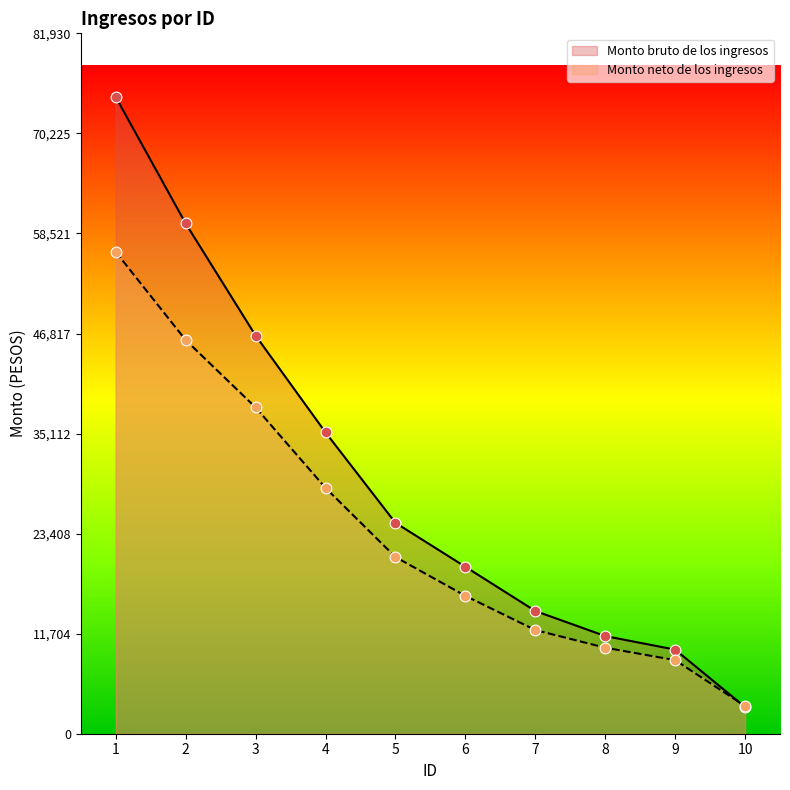

Which series reaches the minimum Y coordinate?

Monto bruto de los ingresos